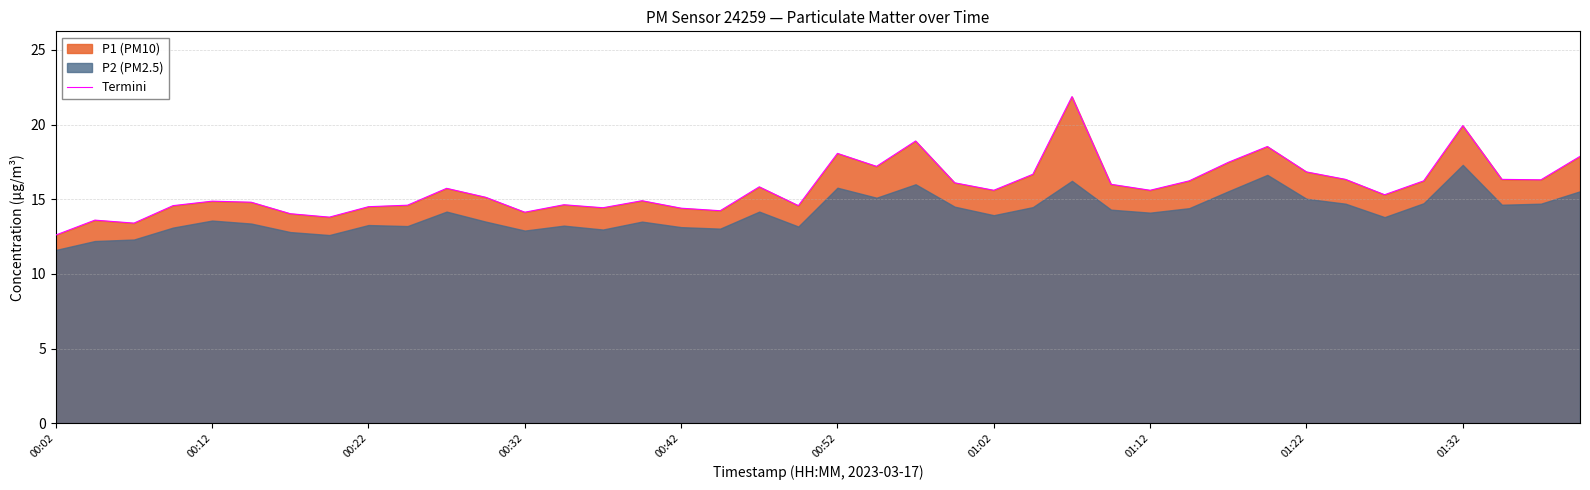

What is the sum of all values?

632.1